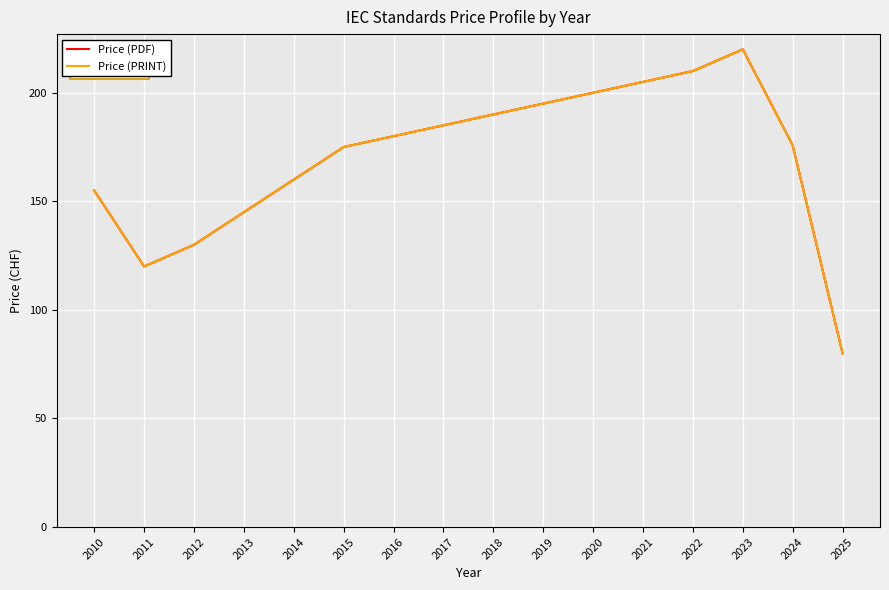

Which series has the largest total across all categories?

Price (PDF)